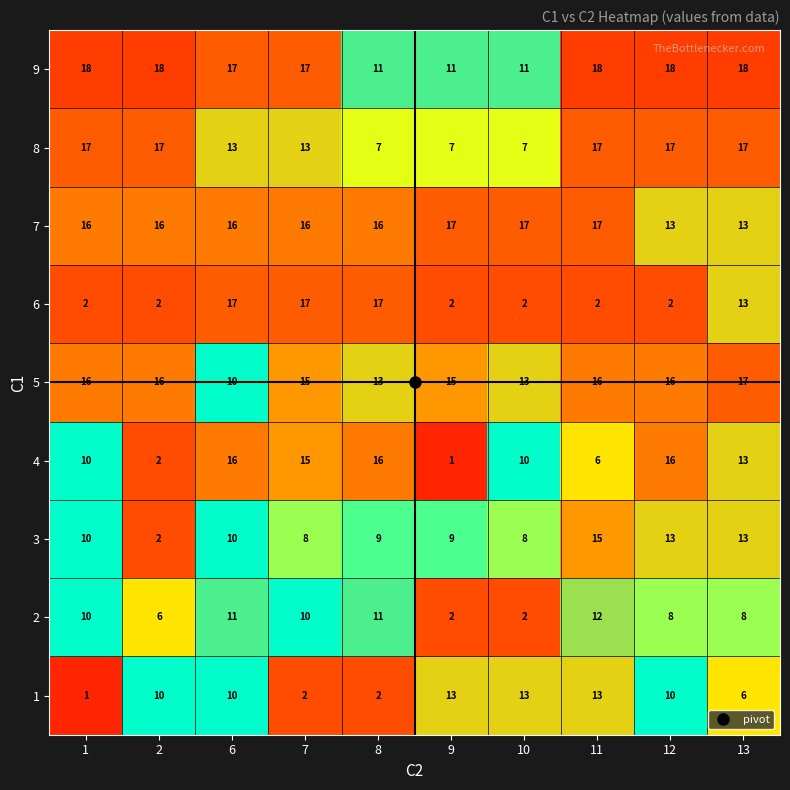

At which category is the sum across all series the highest?

6